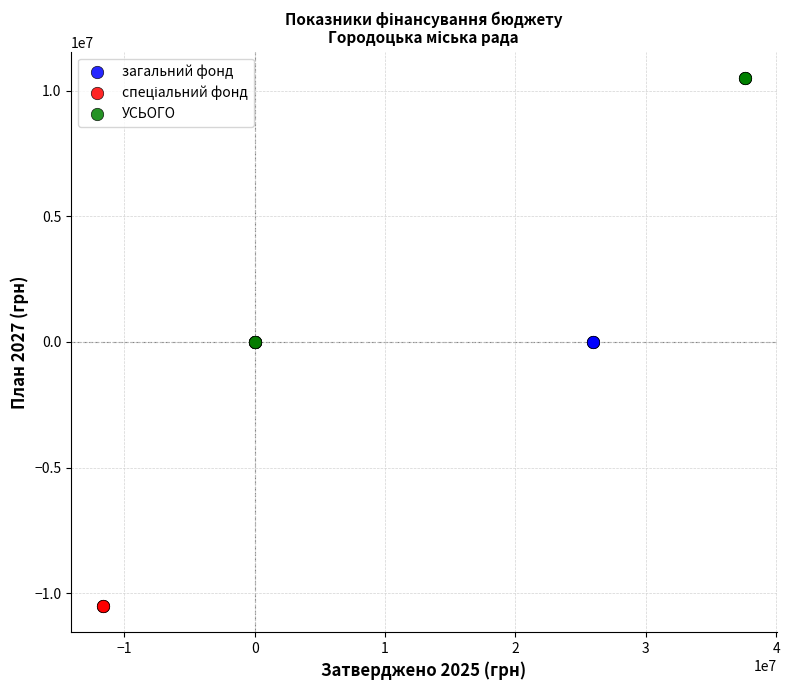

Which series contains the highest Y value?

УСЬОГО